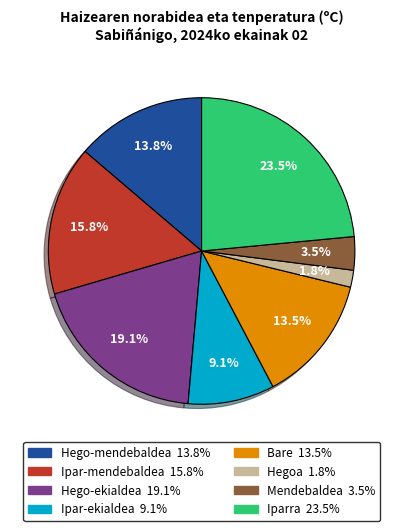

Is there any slice that represents more than half of the pie?

No